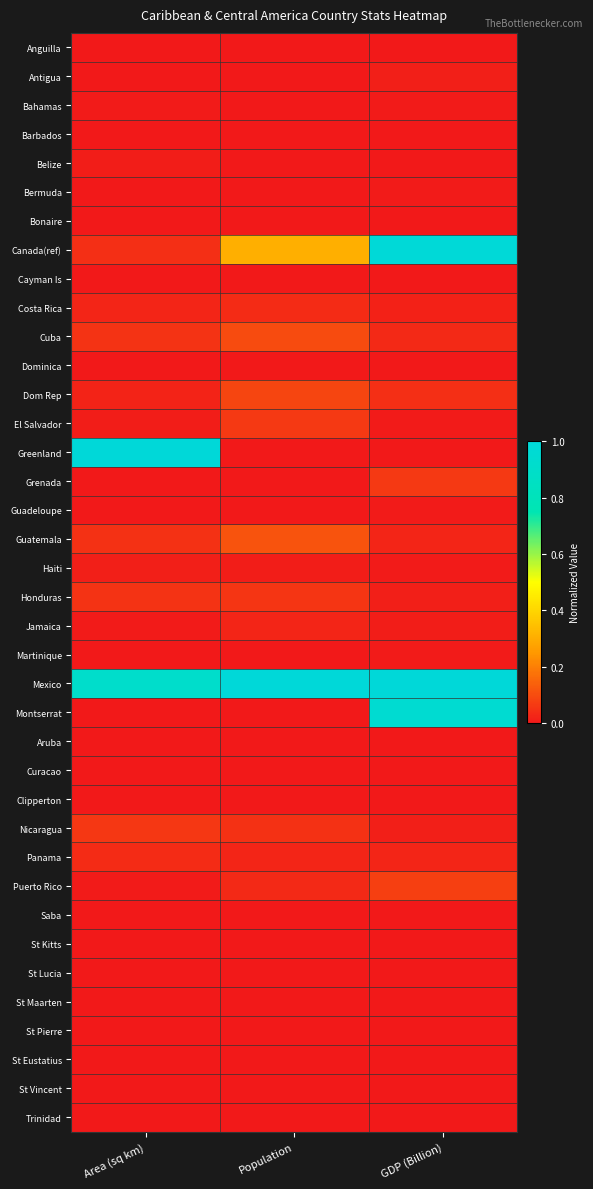

Reading right to left, extract all data points from this chart.

Anguilla: GDP (Billion)=0.0	Population=0.0	Area (sq km)=0.0
Antigua: GDP (Billion)=0.0	Population=0.0	Area (sq km)=0.0
Bahamas: GDP (Billion)=0.0	Population=0.0	Area (sq km)=0.0
Barbados: GDP (Billion)=0.0	Population=0.0	Area (sq km)=0.0
Belize: GDP (Billion)=0.0	Population=0.0	Area (sq km)=0.0
Bermuda: GDP (Billion)=0.0	Population=0.0	Area (sq km)=0.0
Bonaire: GDP (Billion)=0.0	Population=0.0	Area (sq km)=0.0
Canada(ref): GDP (Billion)=1.0	Population=0.3	Area (sq km)=0.0
Cayman Is: GDP (Billion)=0.0	Population=0.0	Area (sq km)=0.0
Costa Rica: GDP (Billion)=0.0	Population=0.0	Area (sq km)=0.0
Cuba: GDP (Billion)=0.0	Population=0.1	Area (sq km)=0.1
Dominica: GDP (Billion)=0.0	Population=0.0	Area (sq km)=0.0
Dom Rep: GDP (Billion)=0.0	Population=0.1	Area (sq km)=0.0
El Salvador: GDP (Billion)=0.0	Population=0.1	Area (sq km)=0.0
Greenland: GDP (Billion)=0.0	Population=0.0	Area (sq km)=1.0
Grenada: GDP (Billion)=0.1	Population=0.0	Area (sq km)=0.0
Guadeloupe: GDP (Billion)=0.0	Population=0.0	Area (sq km)=0.0
Guatemala: GDP (Billion)=0.0	Population=0.1	Area (sq km)=0.1
Haiti: GDP (Billion)=0.0	Population=0.0	Area (sq km)=0.0
Honduras: GDP (Billion)=0.0	Population=0.1	Area (sq km)=0.1
Jamaica: GDP (Billion)=0.0	Population=0.0	Area (sq km)=0.0
Martinique: GDP (Billion)=0.0	Population=0.0	Area (sq km)=0.0
Mexico: GDP (Billion)=1.0	Population=1.0	Area (sq km)=0.9
Montserrat: GDP (Billion)=1.0	Population=0.0	Area (sq km)=0.0
Aruba: GDP (Billion)=0.0	Population=0.0	Area (sq km)=0.0
Curacao: GDP (Billion)=0.0	Population=0.0	Area (sq km)=0.0
Clipperton: GDP (Billion)=0.0	Population=0.0	Area (sq km)=0.0
Nicaragua: GDP (Billion)=0.0	Population=0.0	Area (sq km)=0.1
Panama: GDP (Billion)=0.0	Population=0.0	Area (sq km)=0.0
Puerto Rico: GDP (Billion)=0.1	Population=0.0	Area (sq km)=0.0
Saba: GDP (Billion)=0.0	Population=0.0	Area (sq km)=0.0
St Kitts: GDP (Billion)=0.0	Population=0.0	Area (sq km)=0.0
St Lucia: GDP (Billion)=0.0	Population=0.0	Area (sq km)=0.0
St Maarten: GDP (Billion)=0.0	Population=0.0	Area (sq km)=0.0
St Pierre: GDP (Billion)=0.0	Population=0.0	Area (sq km)=0.0
St Eustatius: GDP (Billion)=0.0	Population=0.0	Area (sq km)=0.0
St Vincent: GDP (Billion)=0.0	Population=0.0	Area (sq km)=0.0
Trinidad: GDP (Billion)=0.0	Population=0.0	Area (sq km)=0.0